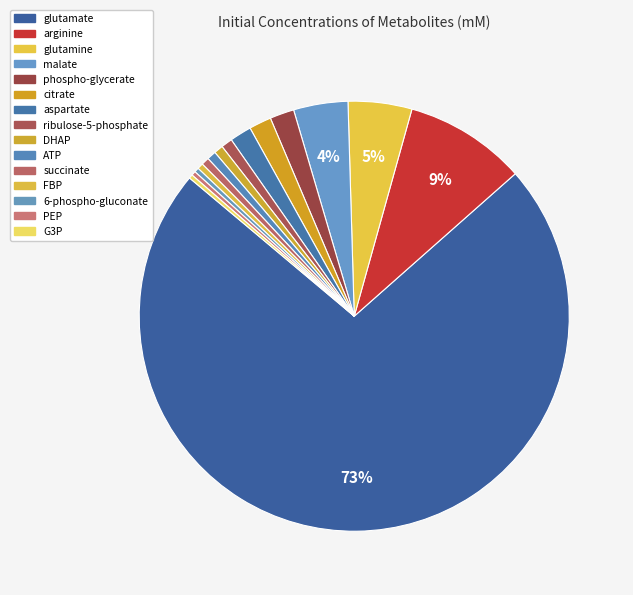

True or false: DHAP accounts for 11% of the total.

False